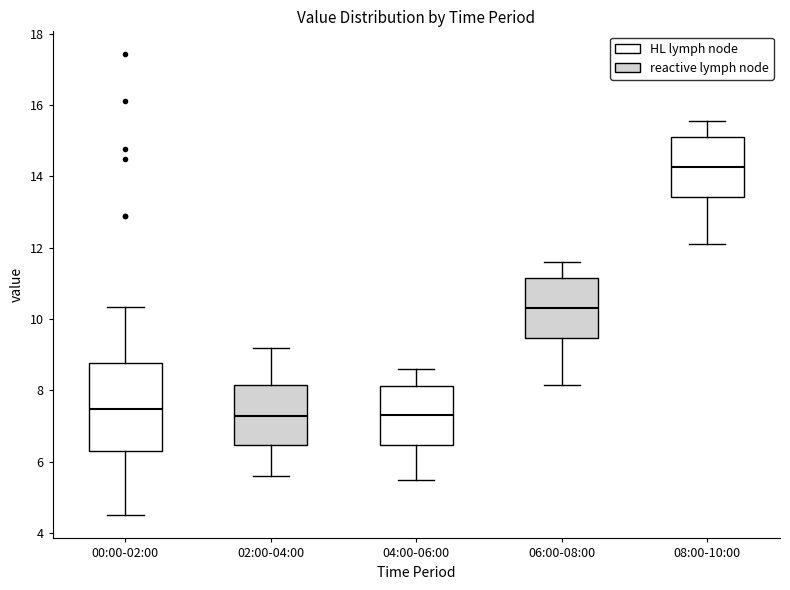

Reading left to right, transcribe this box plot: for each box, give where its median line is, the range the box spans, and where its two whiskers end, as read against the y-axis. The values are not printed on the chart, so give them approximately, as read against the axis.

00:00-02:00: median 7.4, box 6.4 to 8.8, whiskers 4.6 to 10.4
02:00-04:00: median 7.2, box 6.4 to 8.2, whiskers 5.6 to 9.2
04:00-06:00: median 7.4, box 6.4 to 8.2, whiskers 5.6 to 8.6
06:00-08:00: median 10.4, box 9.4 to 11.2, whiskers 8.2 to 11.6
08:00-10:00: median 14.2, box 13.4 to 15.2, whiskers 12.2 to 15.6